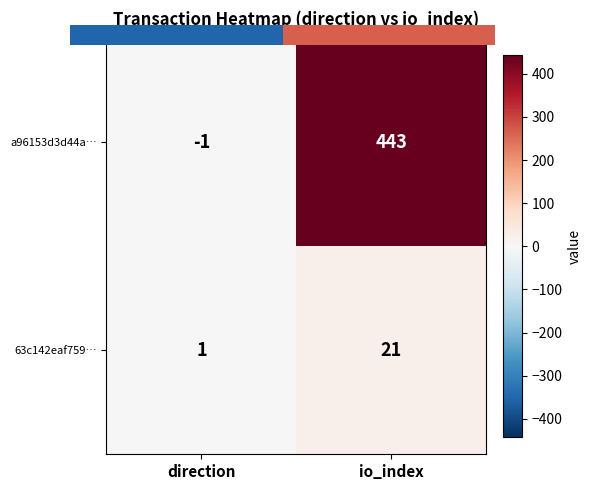

Rank the categories by 63c142eaf759… value from lowest to highest.

direction, io_index